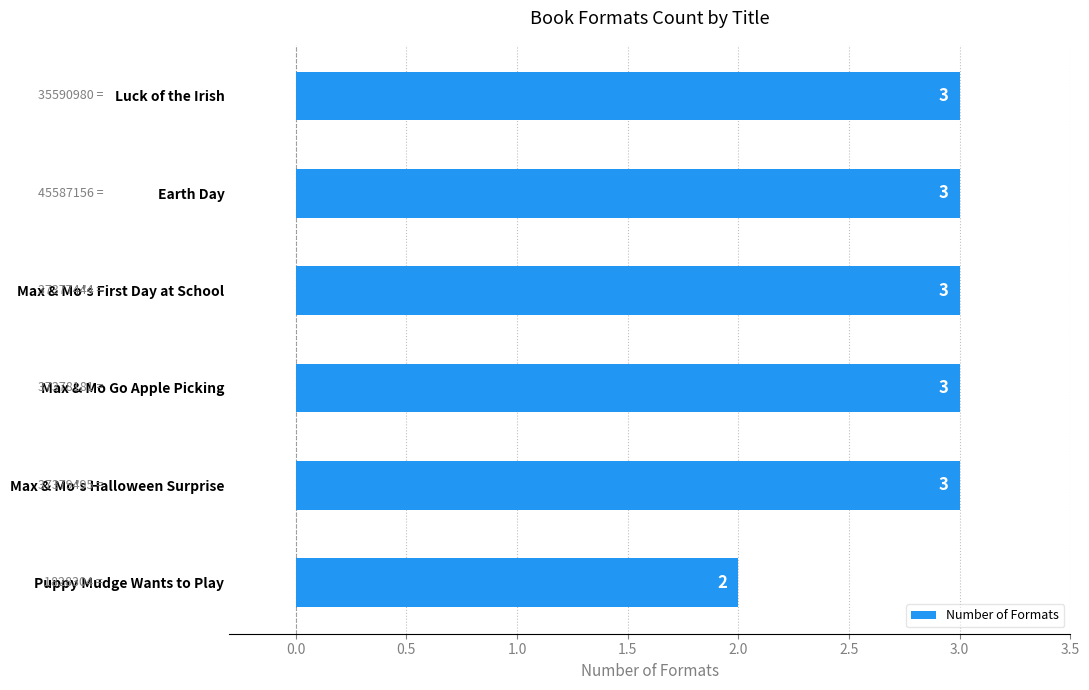

Reading top to bottom, transcribe all the data shown in this chart.

Luck of the Irish=3	Earth Day=3	Max & Mo's First Day at School=3	Max & Mo Go Apple Picking=3	Max & Mo's Halloween Surprise=3	Puppy Mudge Wants to Play=2